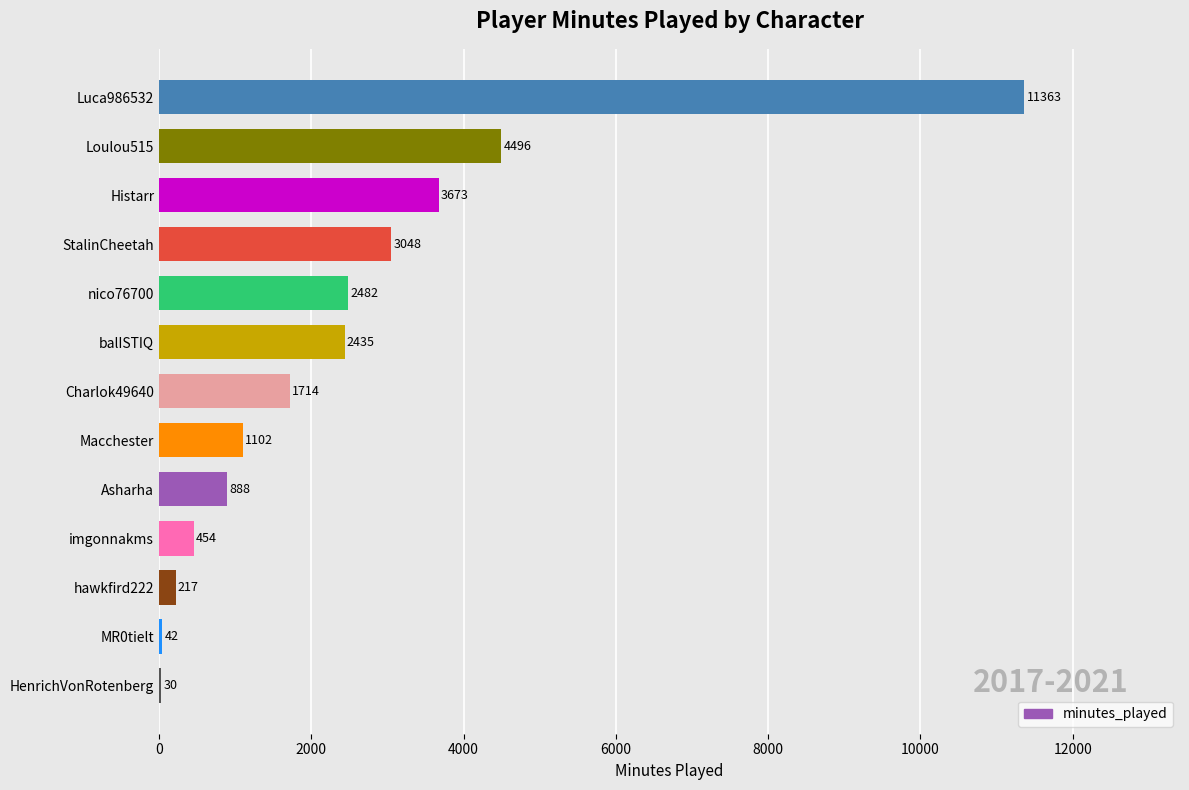

The value at Luca986532 is 11363. True or false?

True